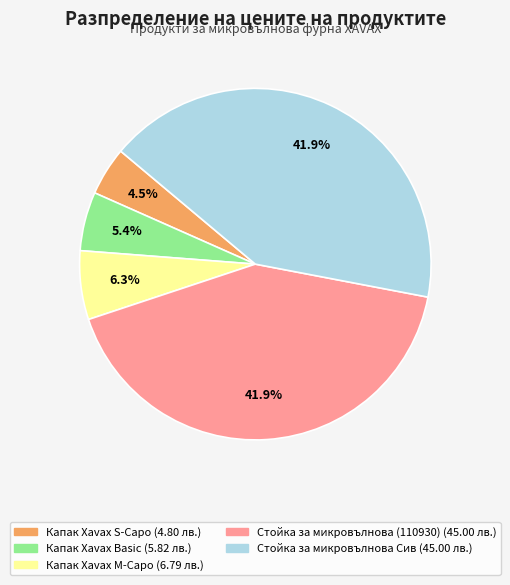

Which category has the smallest portion of the pie?

Капак Xavax S-Capo